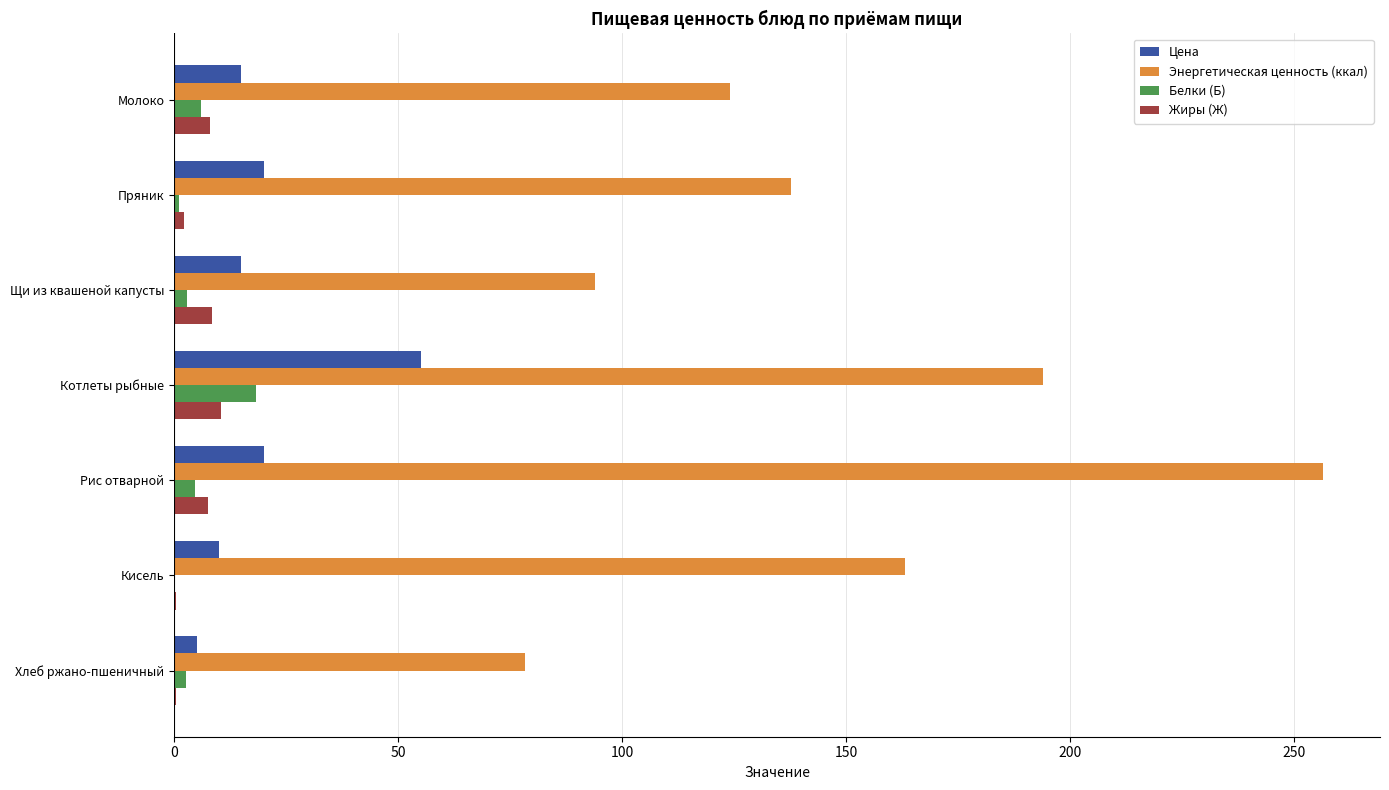

What is the highest value of the Белки (Б) series?

18.2